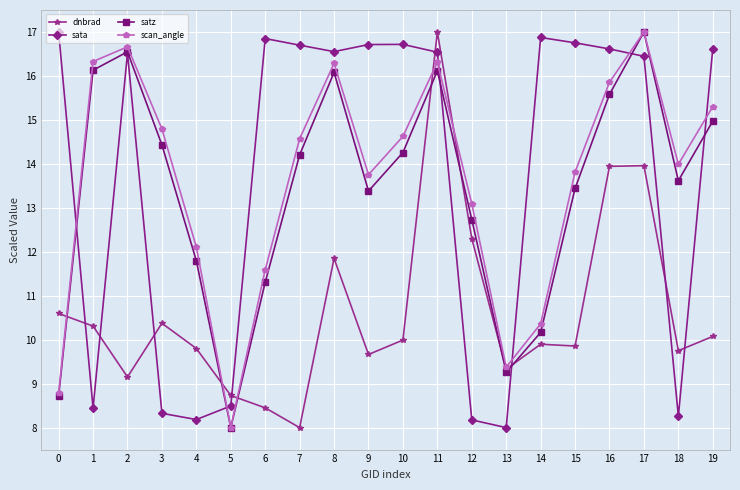

True or false: sata has more than 2 points higher than both neighbors.

True